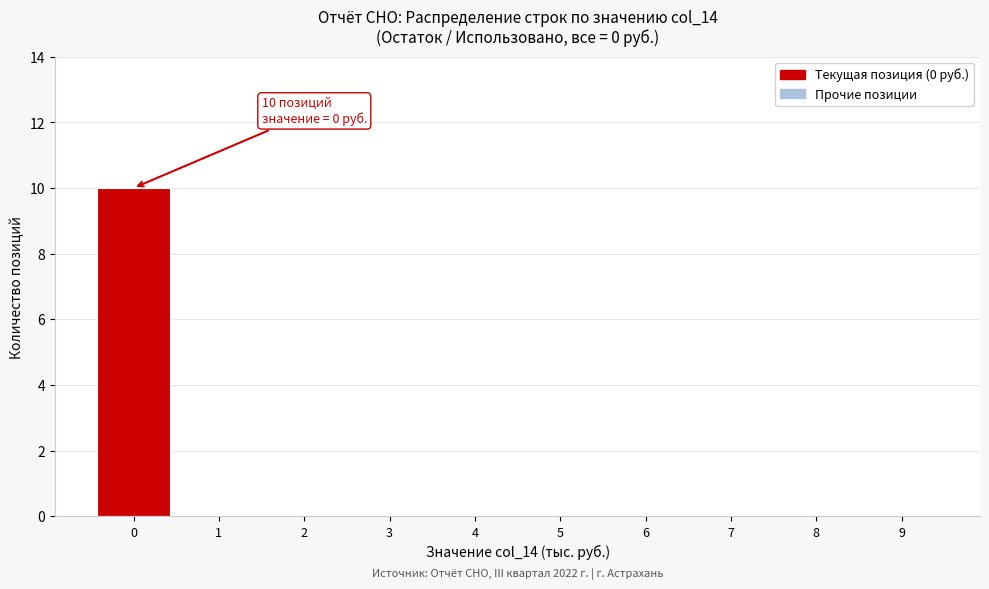

Reading left to right, transcribe all the data shown in this chart.

0=10	1=0	2=0	3=0	4=0	5=0	6=0	7=0	8=0	9=0